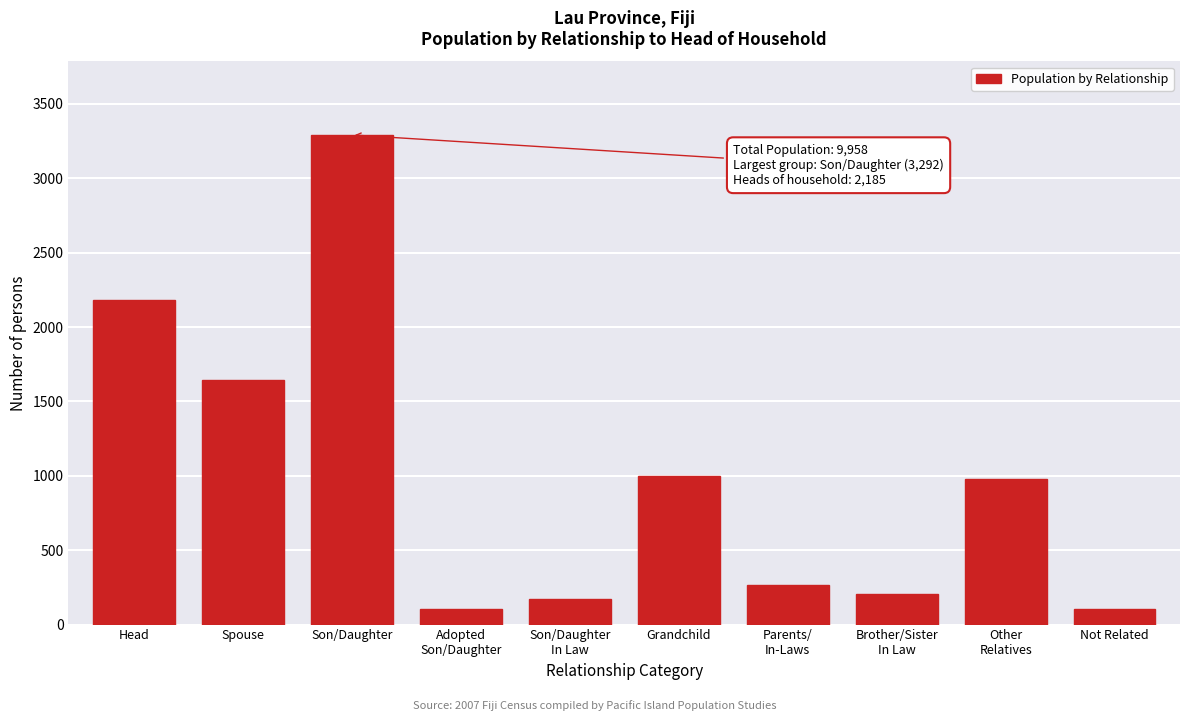

What is the label of the 8th bar from the right?

Son/Daughter